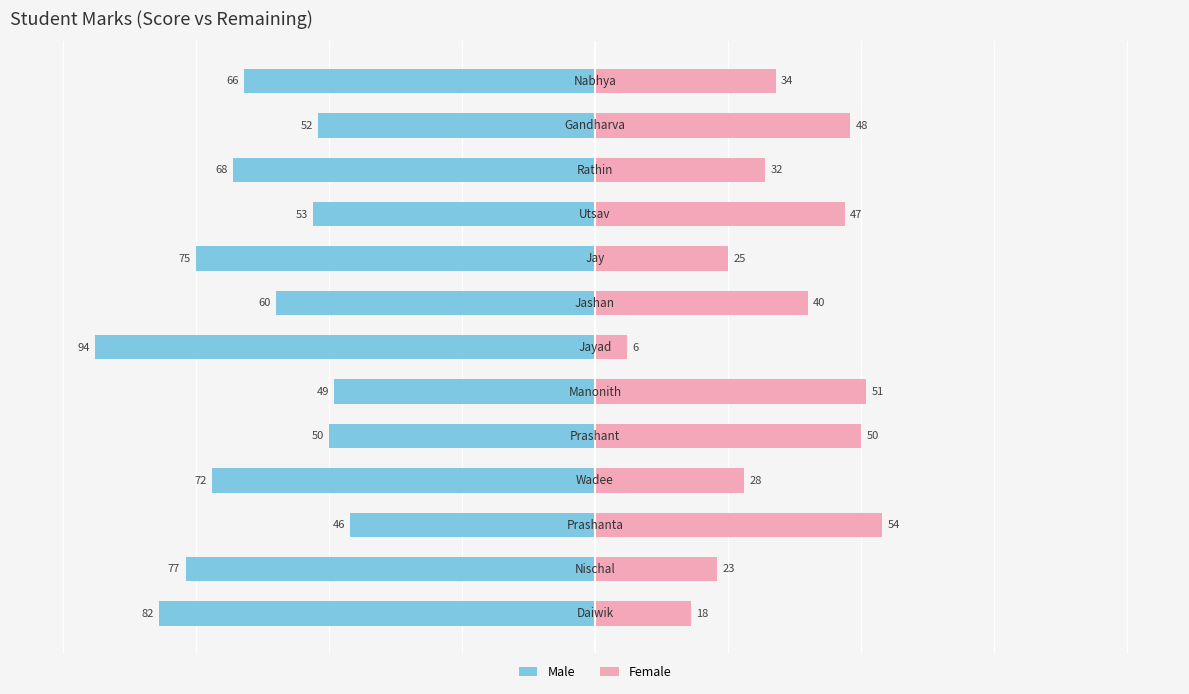

Does the chart contain any negative values?

Yes